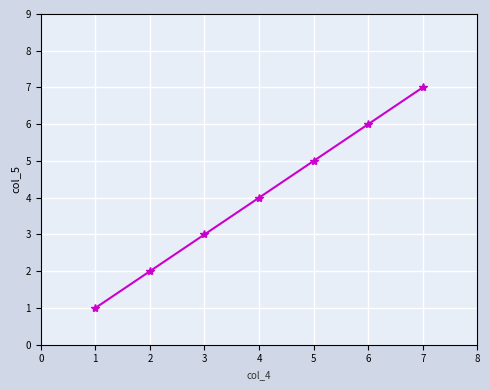

Rank the categories by value from lowest to highest.

1, 2, 3, 4, 5, 6, 7